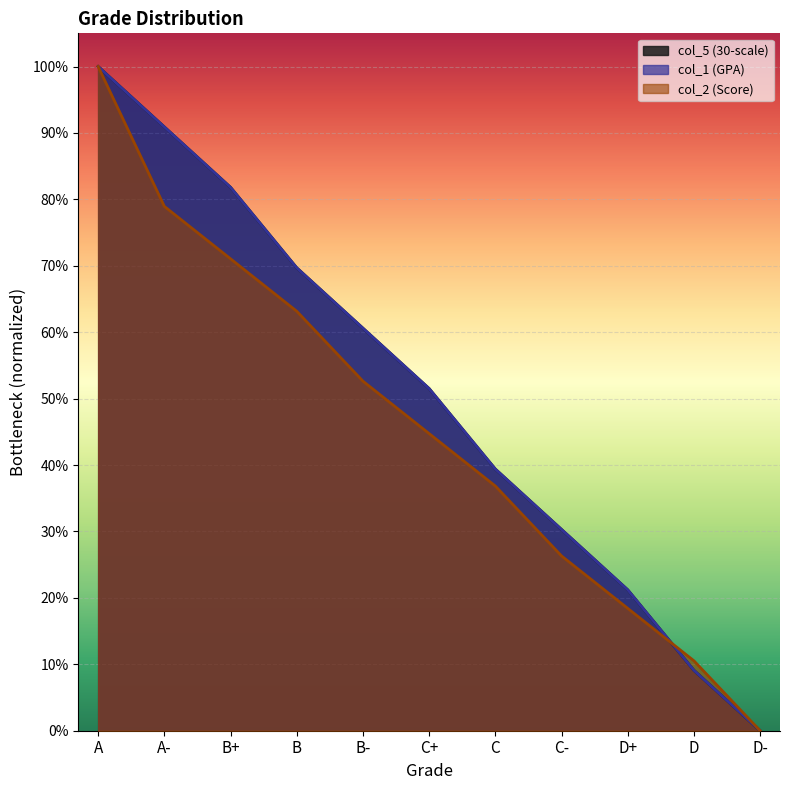

List the labels in order of col_2 (Score) value, smallest first.

D-, D, D+, C-, C, C+, B-, B, B+, A-, A